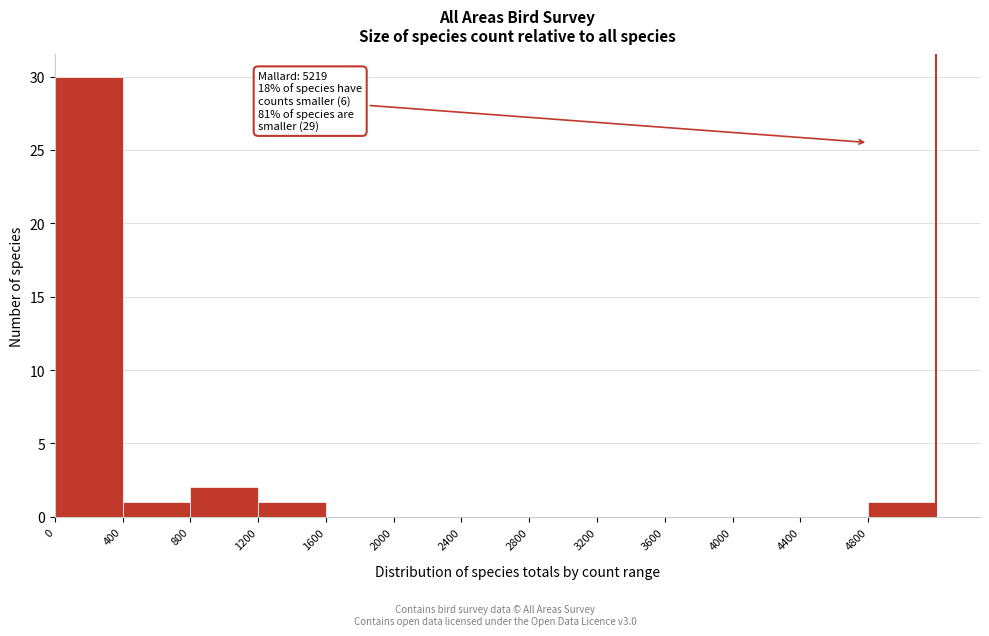

Over which range of the x-axis is the bar tallest?

0 to 400